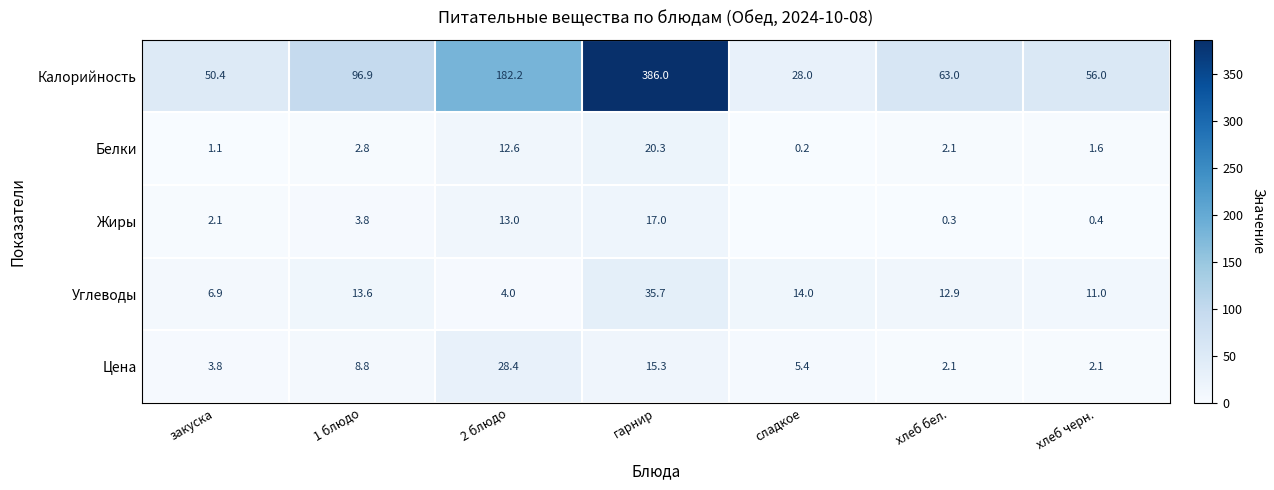

What is the difference between the maximum and second lowest values in the Белки series?

19.2